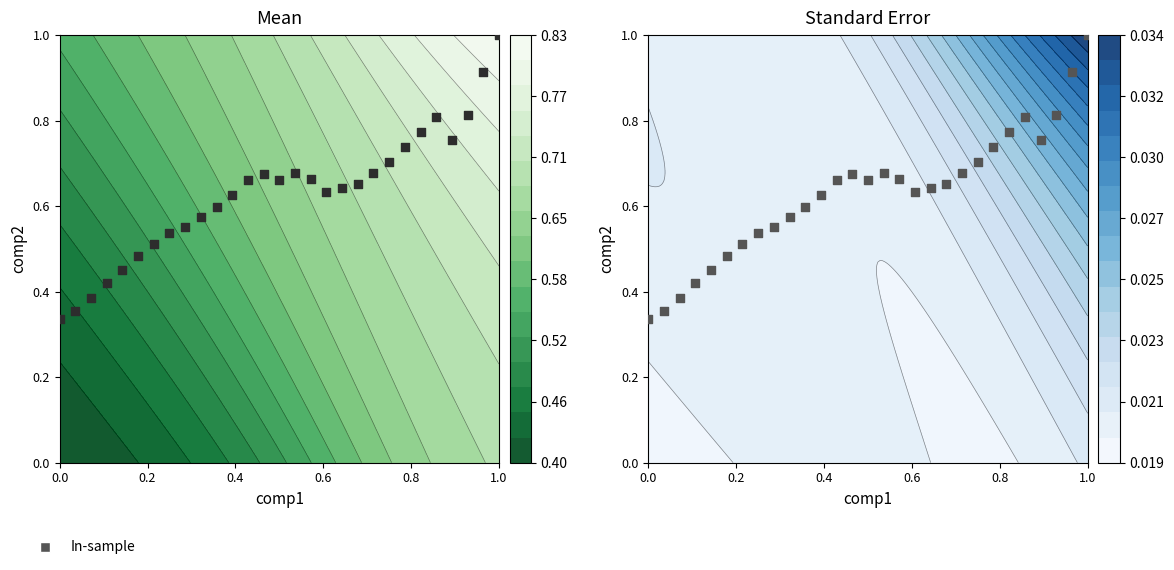

What is the difference between the second highest and second lowest values?

0.6